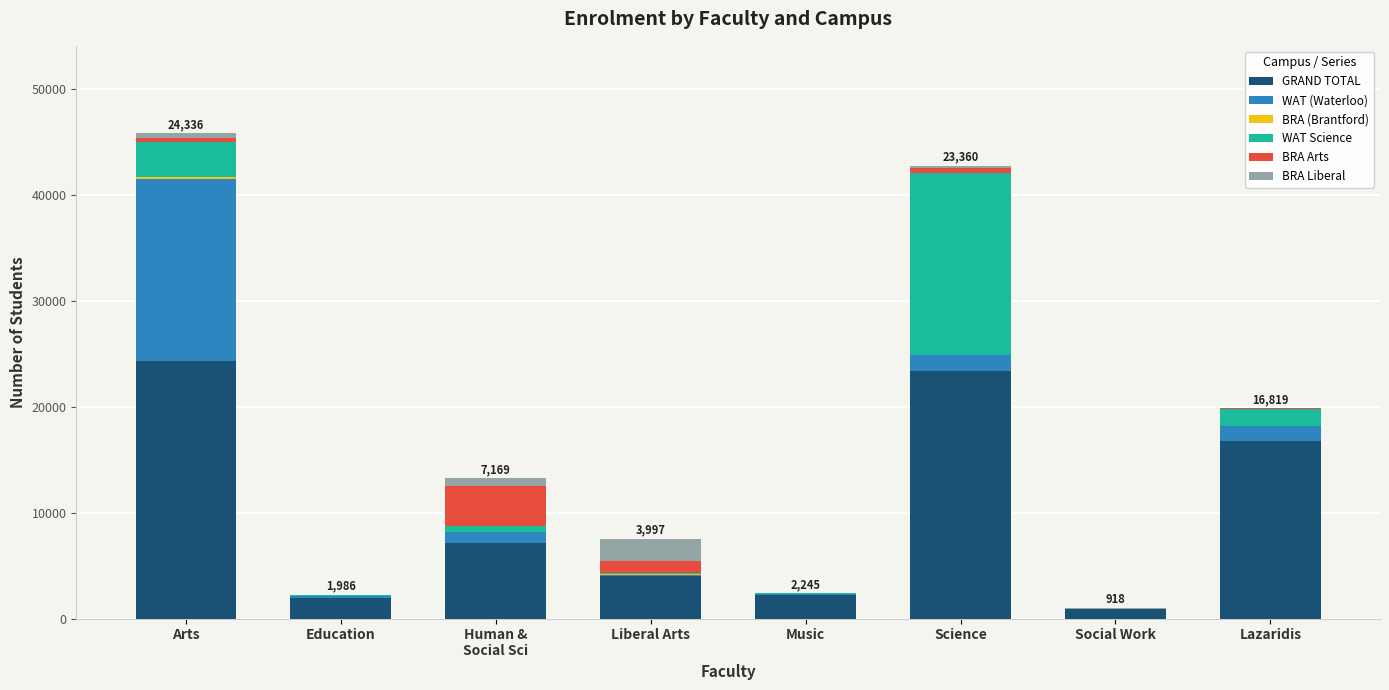

The GRAND TOTAL series shows 2245 at Music. True or false?

True